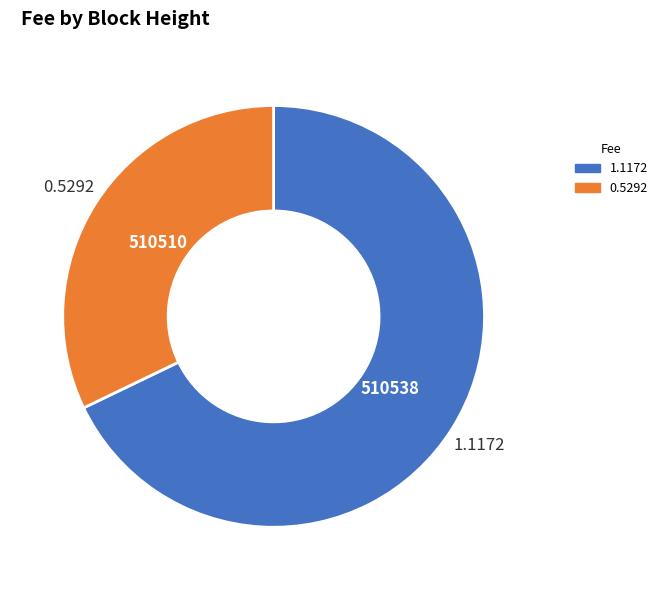

Rank the categories by value from highest to lowest.

510538, 510510